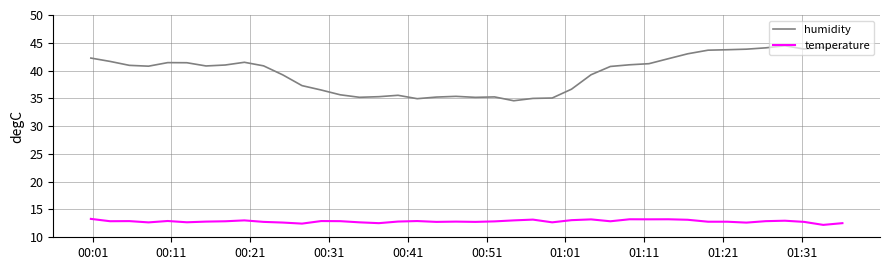

True or false: temperature and humidity cross at least once.

False